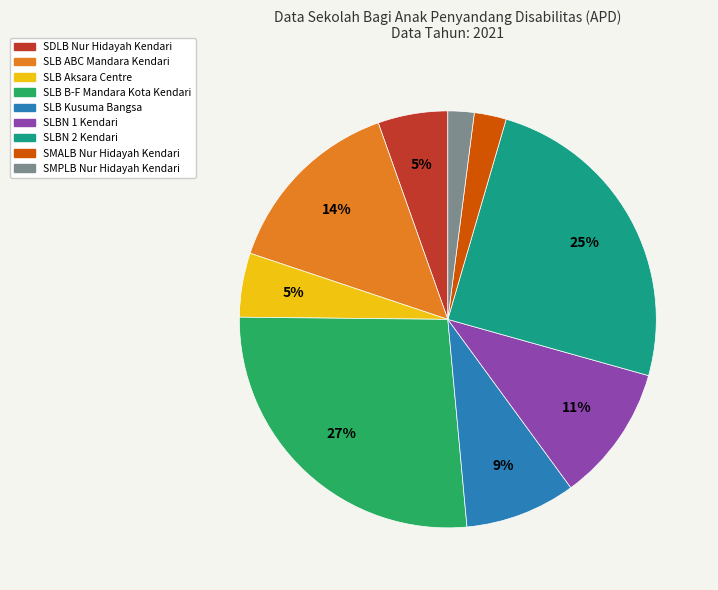

Is there any slice that represents more than half of the pie?

No